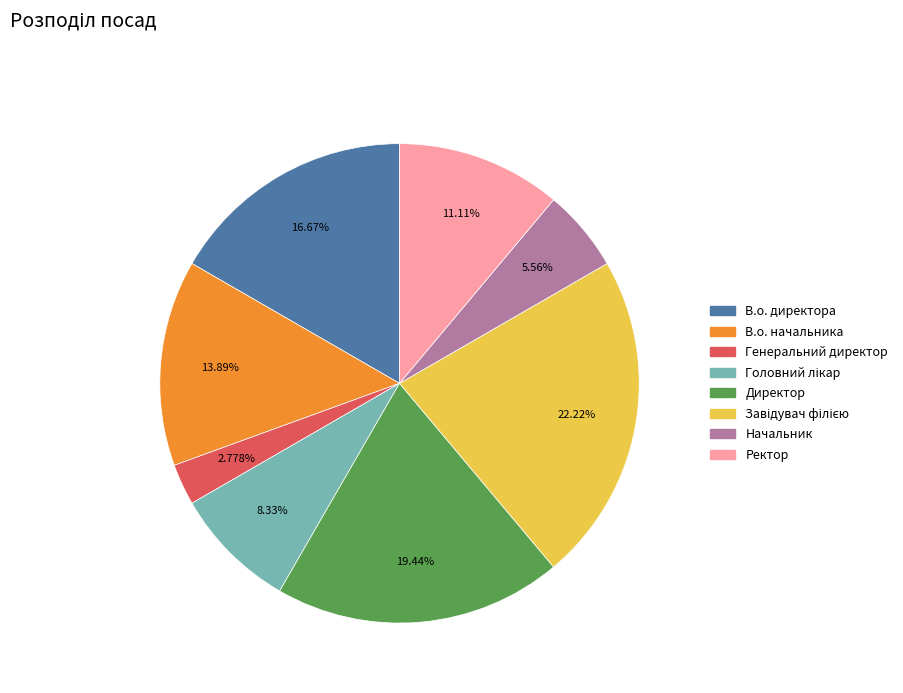

To the nearest percent, what percentage of the pie is В.о. директора?

17%